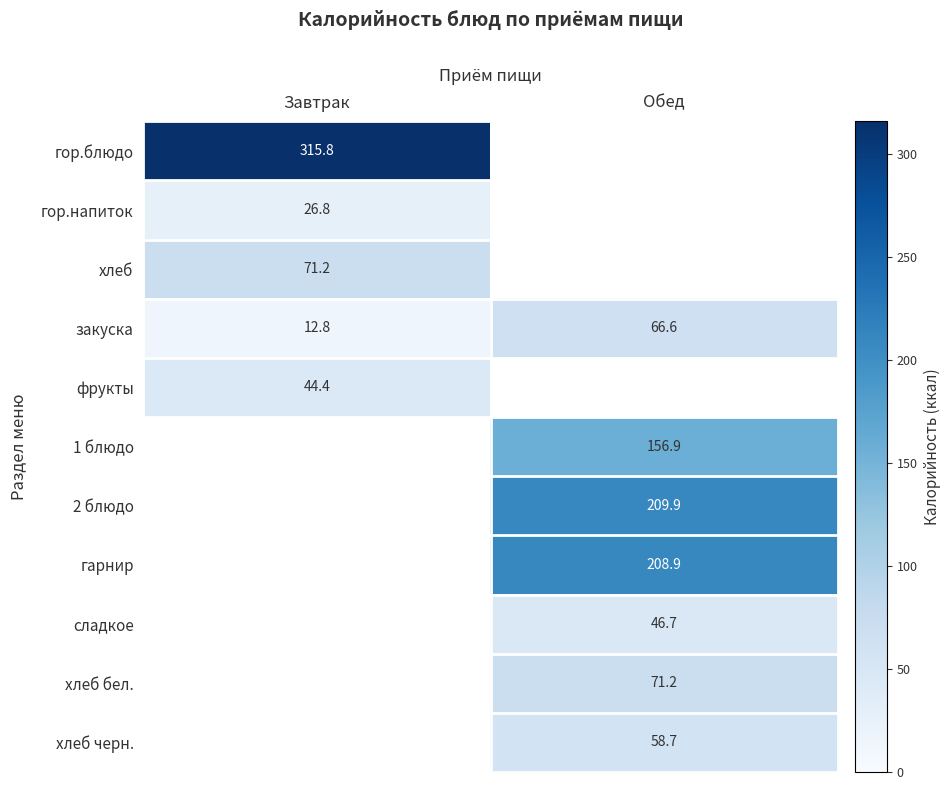

Is it true that 1 блюдо equals 156.9 at Обед?

True